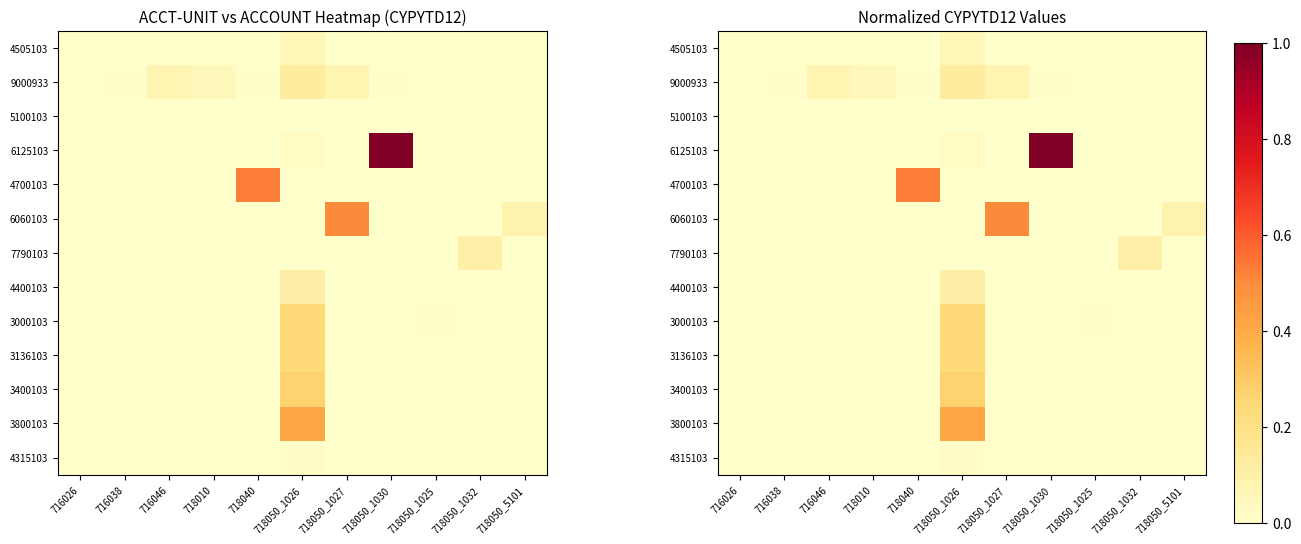

Rank the series by their maximum value, from lowest to highest.

5100103, 4315103, 4505103, 7790103, 4400103, 9000933, 3000103, 3136103, 3400103, 3800103, 6060103, 4700103, 6125103